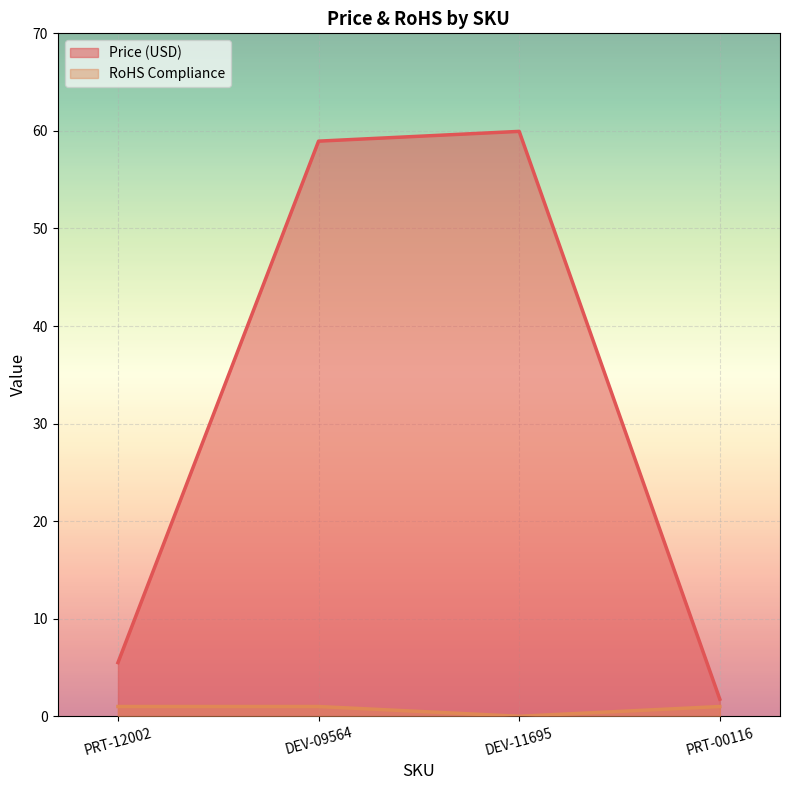

What is the label of the 2nd point from the right?

DEV-11695